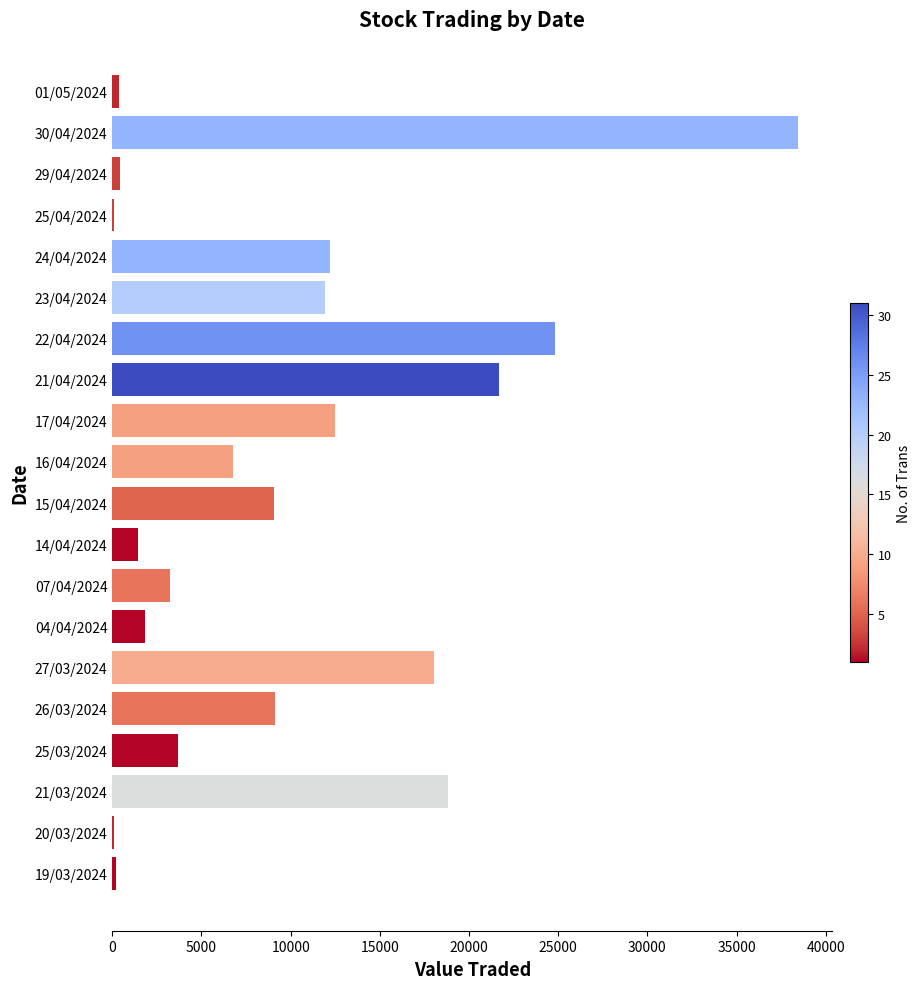

What is the greatest value displayed?

38454